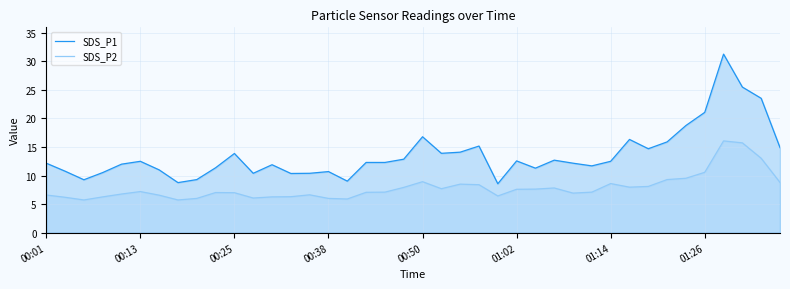

True or false: SDS_P2 has a value of 12.1 at 00:25.

False